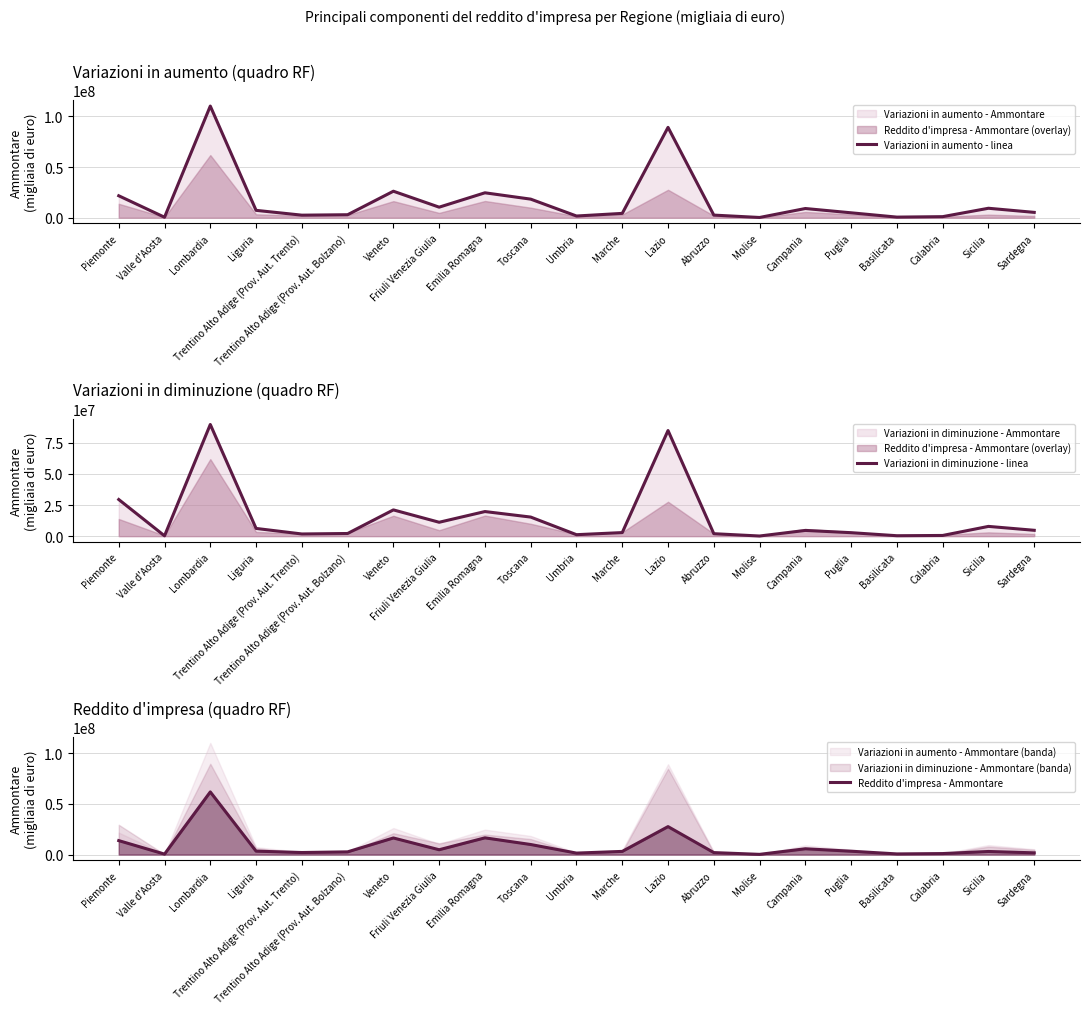

Which series has the largest range (max minus min)?

Variazioni in aumento - linea